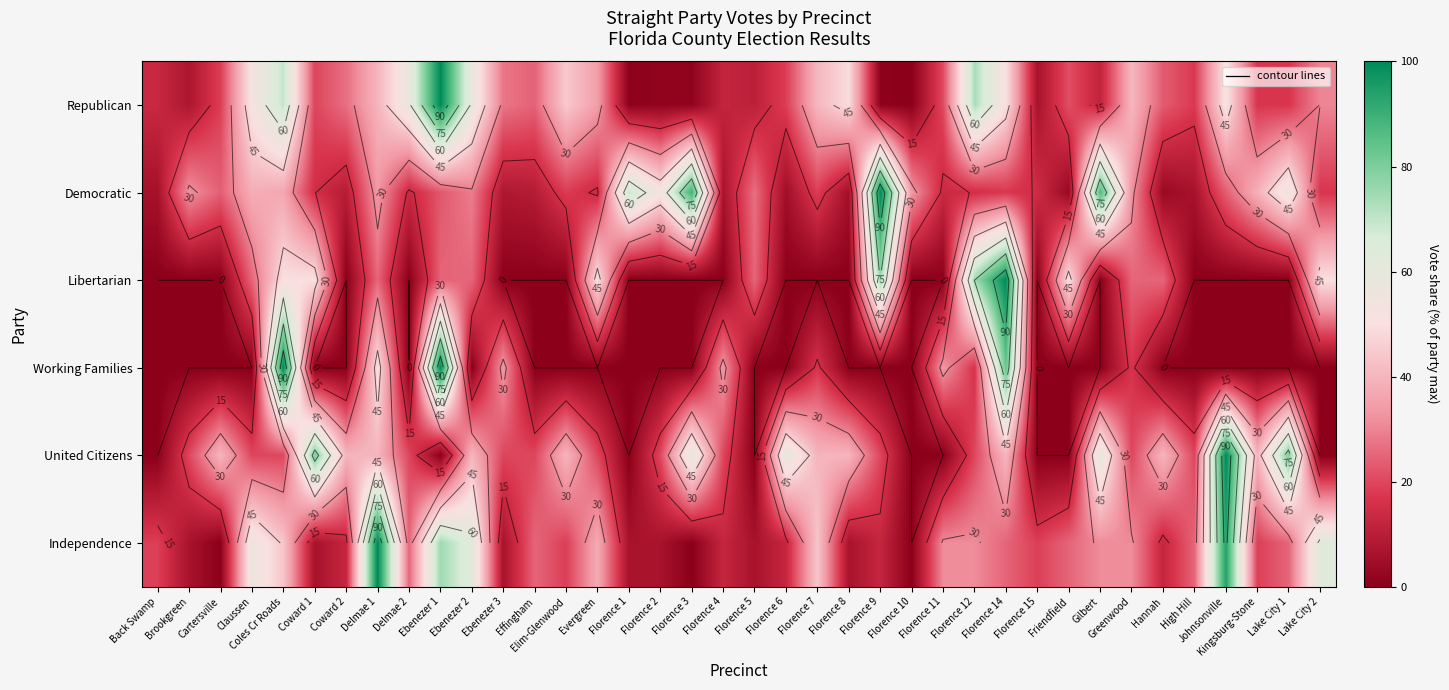

At which label does United Citizens reach its peak?

Johnsonville